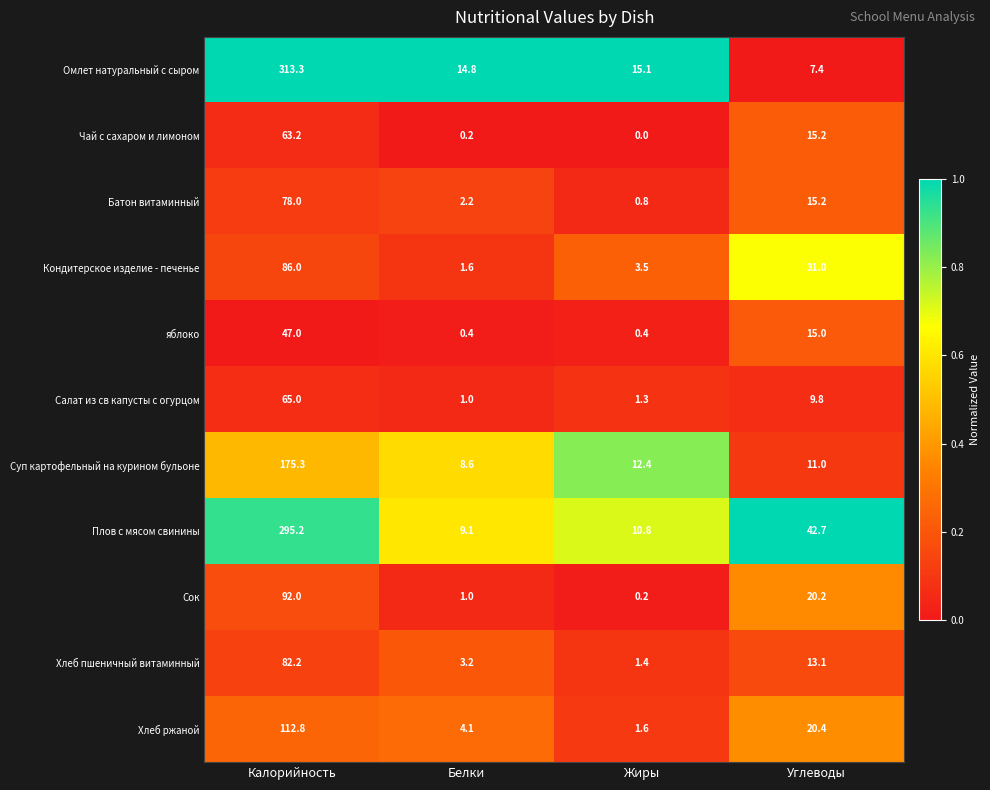

The Омлет натуральный с сыром series shows 7.6 at Жиры. True or false?

False